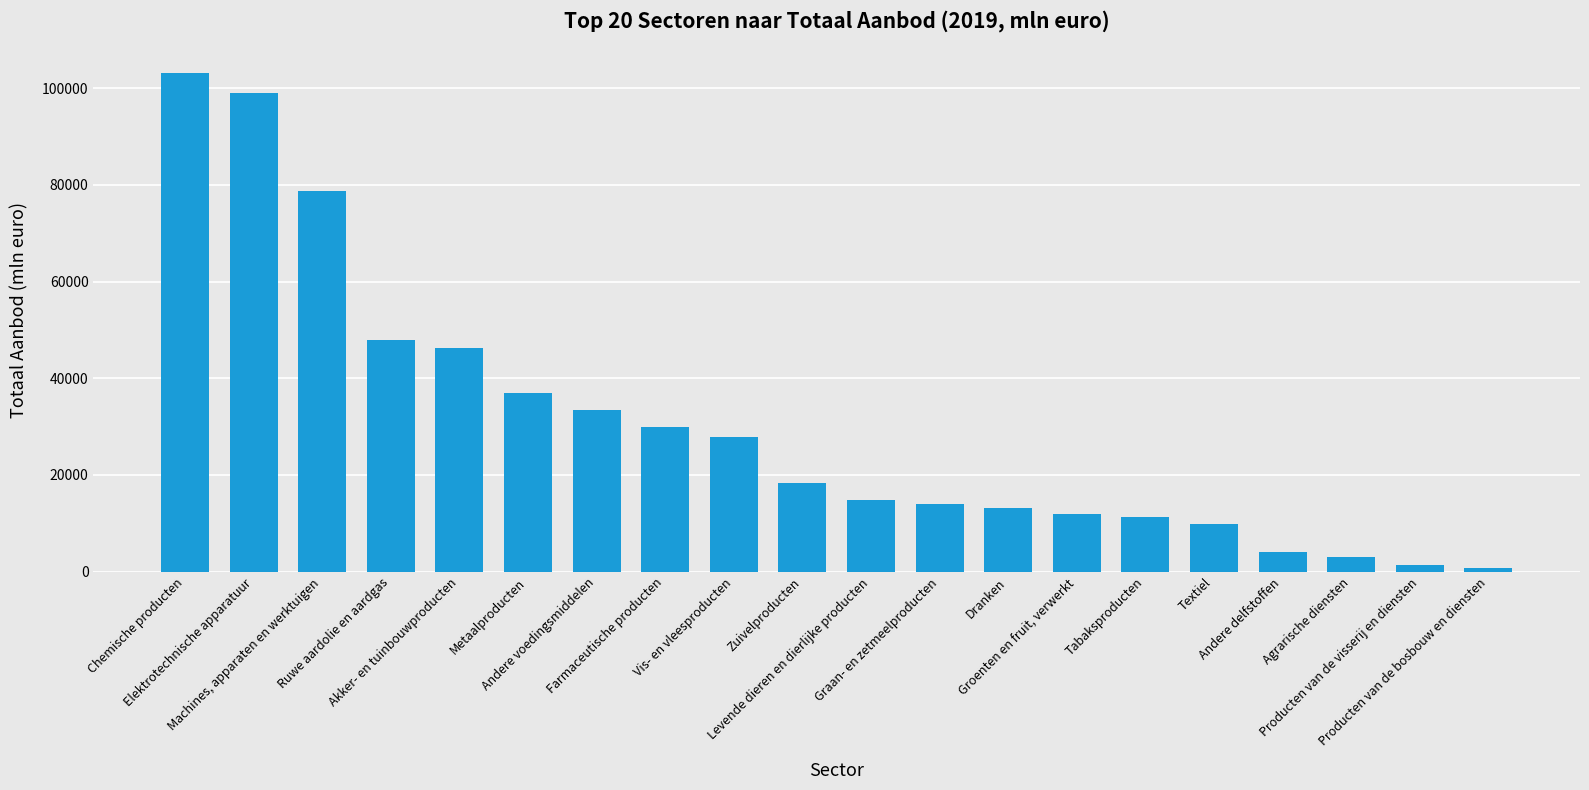

Rank the categories by value from lowest to highest.

Producten van de bosbouw en diensten, Producten van de visserij en diensten, Agrarische diensten, Andere delfstoffen, Textiel, Tabaksproducten, Groenten en fruit, verwerkt, Dranken, Graan- en zetmeelproducten, Levende dieren en dierlijke producten, Zuivelproducten, Vis- en vleesproducten, Farmaceutische producten, Andere voedingsmiddelen, Metaalproducten, Akker- en tuinbouwproducten, Ruwe aardolie en aardgas, Machines, apparaten en werktuigen, Elektrotechnische apparatuur, Chemische producten